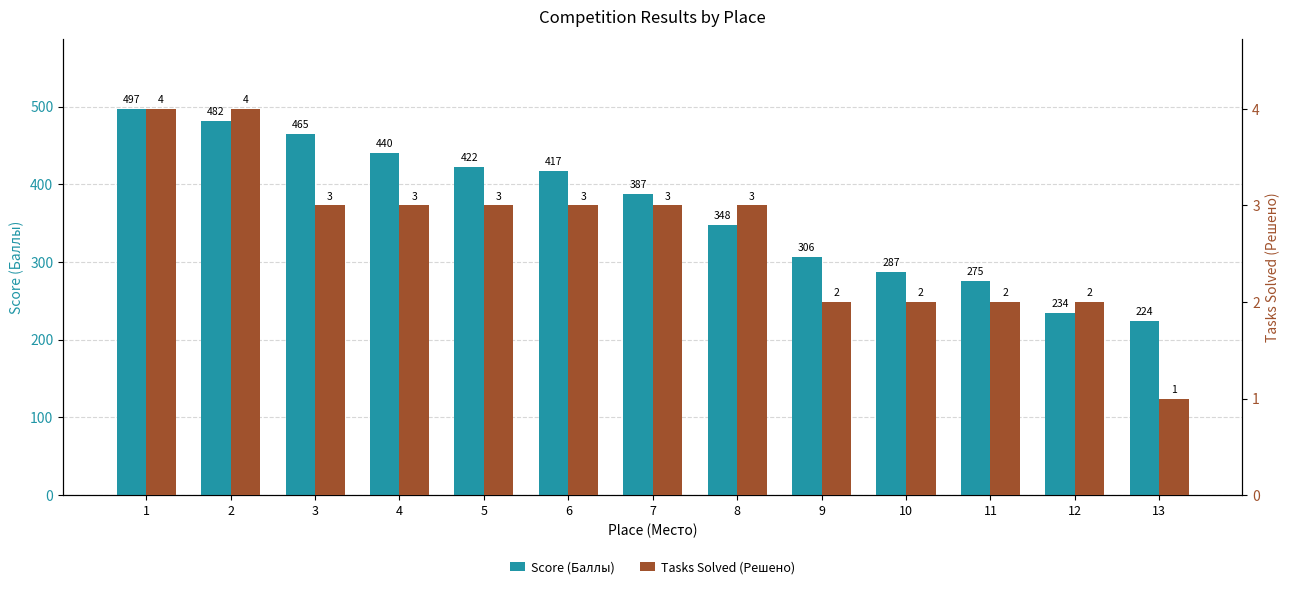

What is the difference between the maximum and minimum values in the Tasks Solved (Решено) series?

3